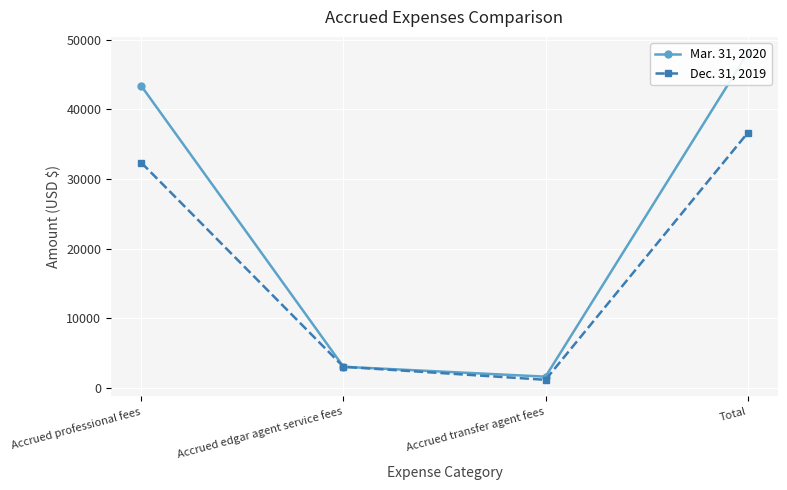

How many lines are shown in the chart?

2